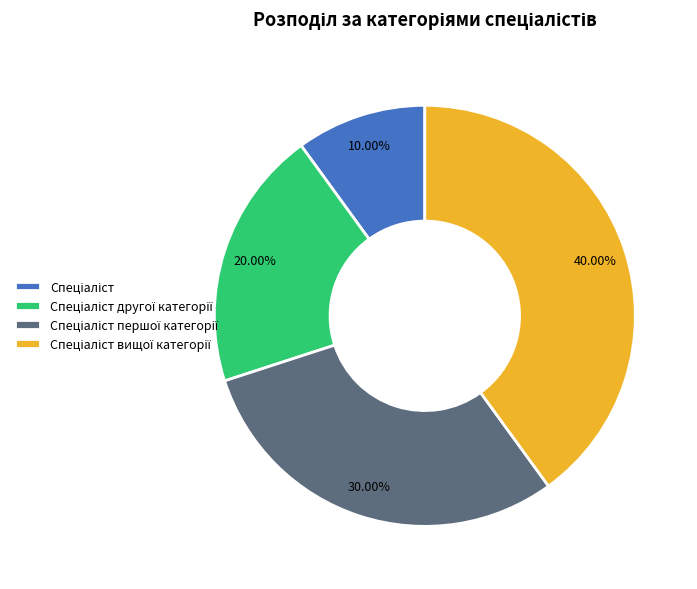

Is there a majority slice in this chart?

No